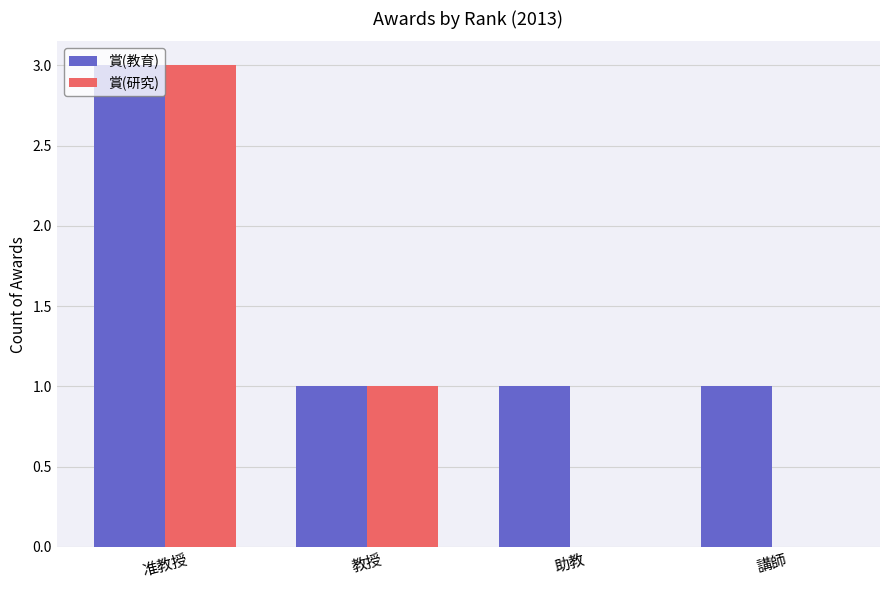

What is the total value across all series at 助教?

1